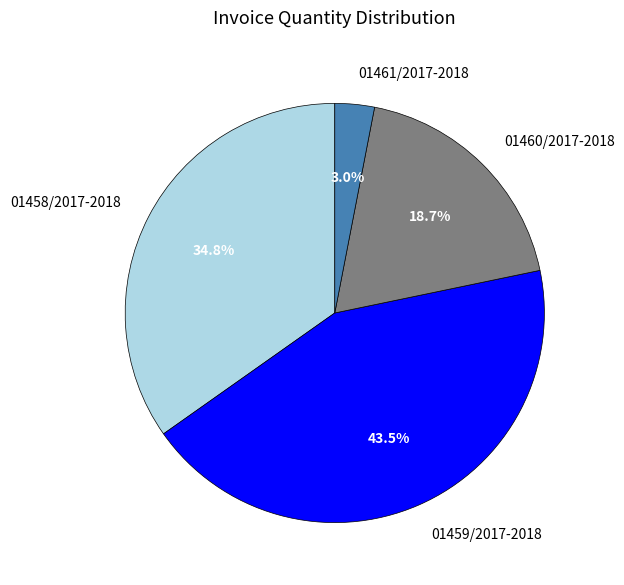

Which slice is the largest?

01459/2017-2018